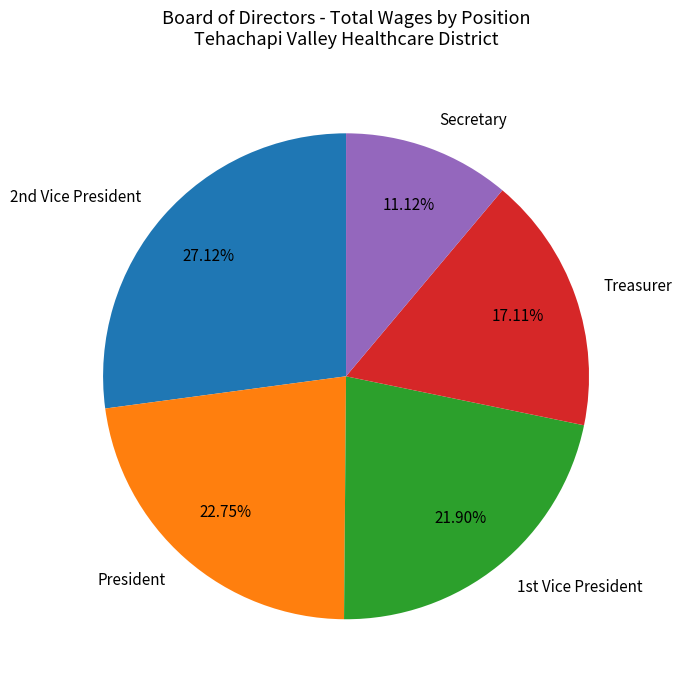

Does Treasurer represent more than half of the total?

No